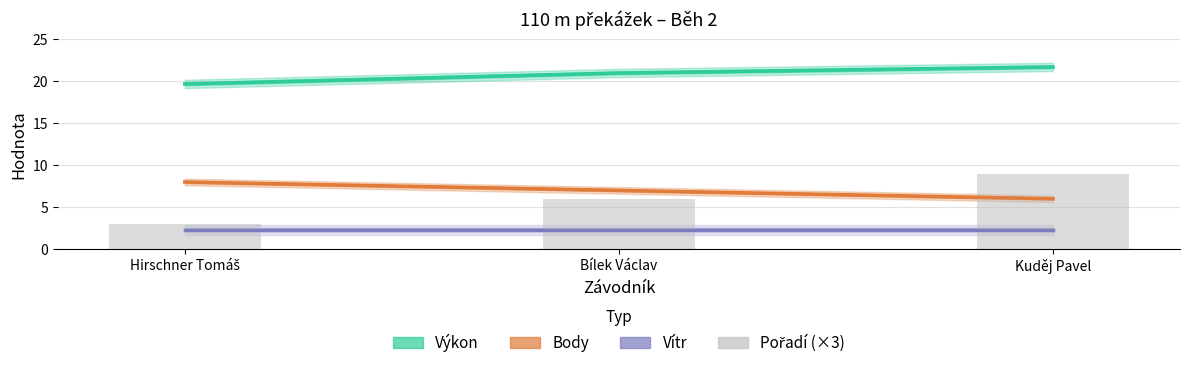

The value of Pořadí (×3) at Hirschner Tomáš is 3.0. True or false?

True